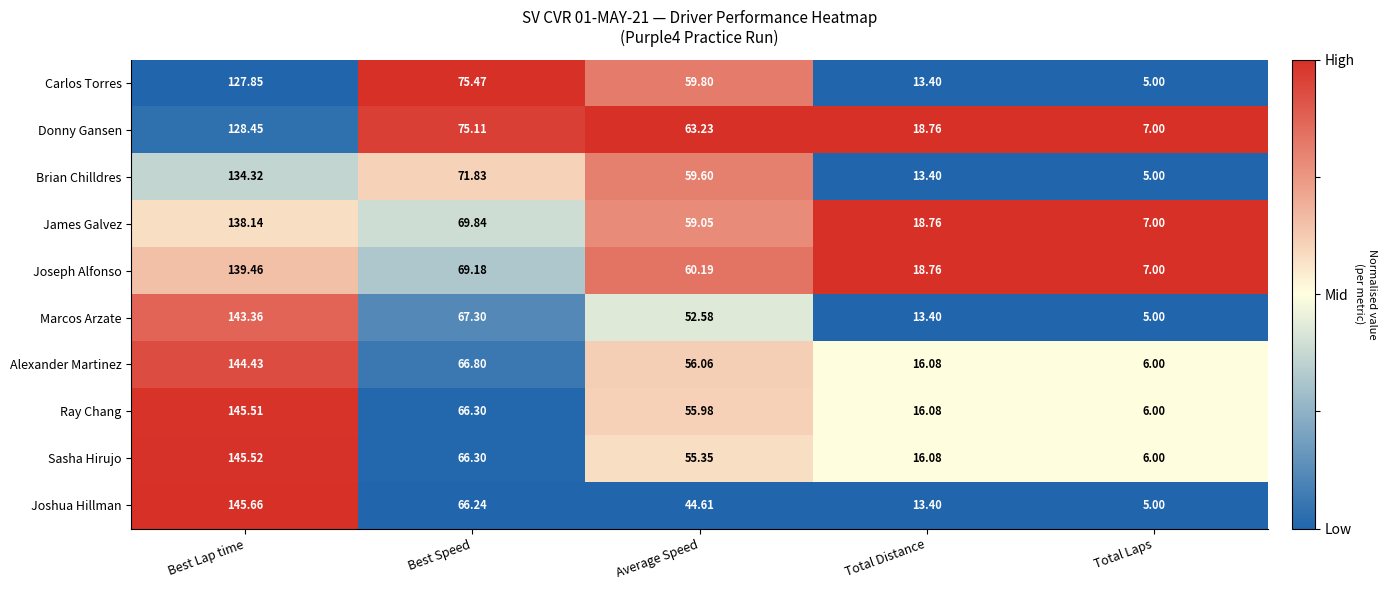

How many distinct data groups are displayed?

10